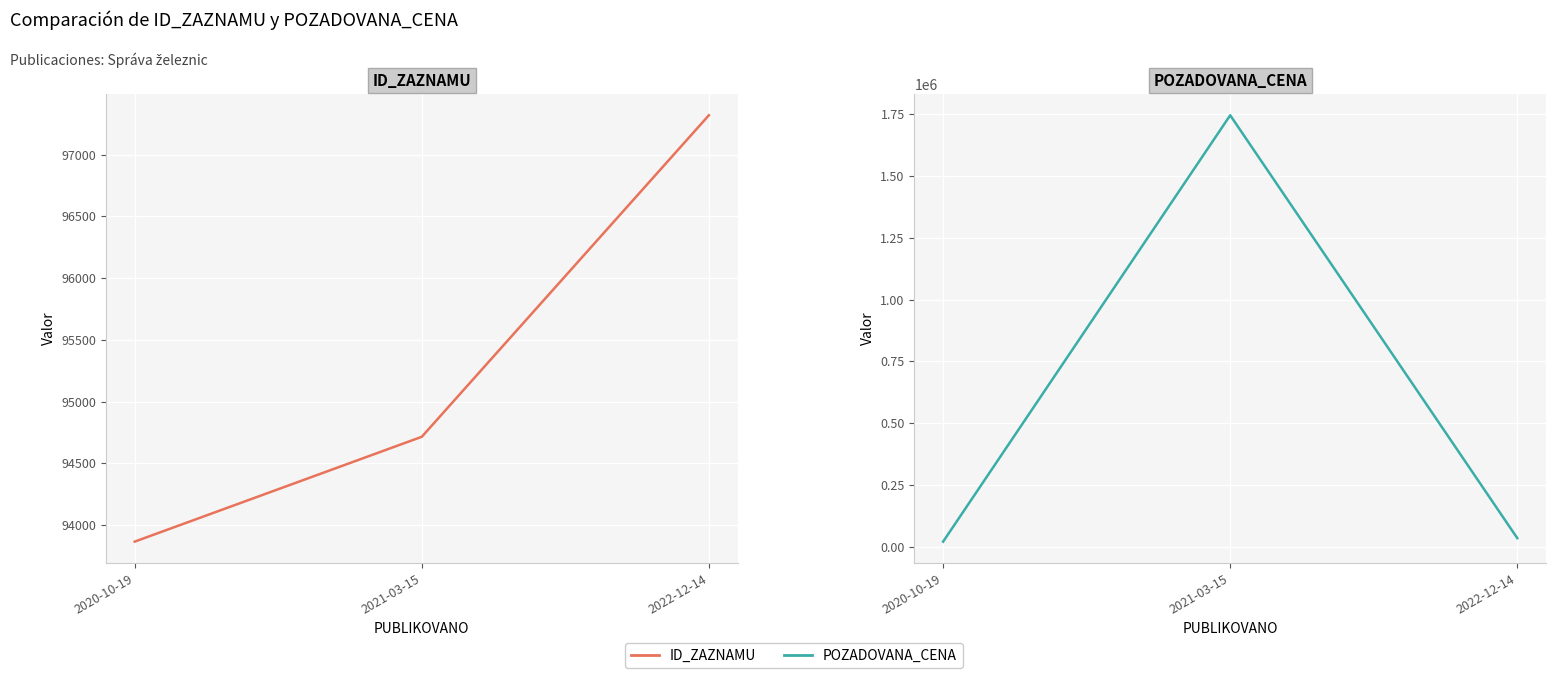

Which category has the lowest value across all series?

2020-10-19